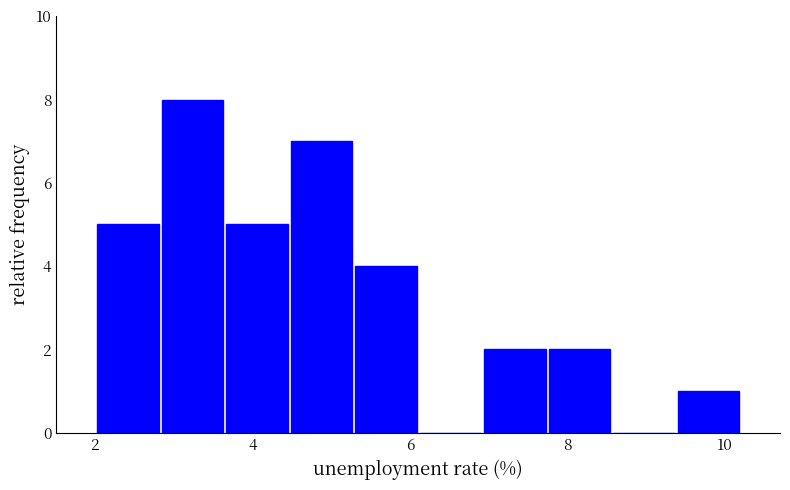

Reading left to right, list every bar in this chart as the range it spans on the x-axis followed by its height. Neither the bar edges nor the heights are printed on the chart, so give them approximately, as read against the axes.

2.00 to 2.82: 5
2.82 to 3.64: 8
3.64 to 4.46: 5
4.46 to 5.28: 7
5.28 to 6.10: 4
6.10 to 6.92: 0
6.92 to 7.74: 2
7.74 to 8.56: 2
8.56 to 9.38: 0
9.38 to 10.20: 1